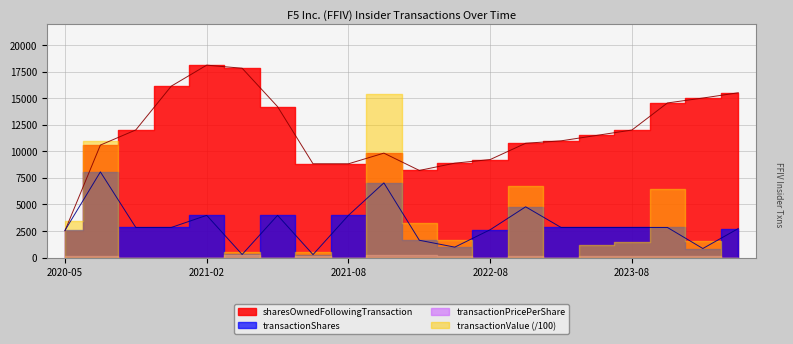

Between 2023-11 and 2024-02, which series saw the biggest shift?

transactionShares